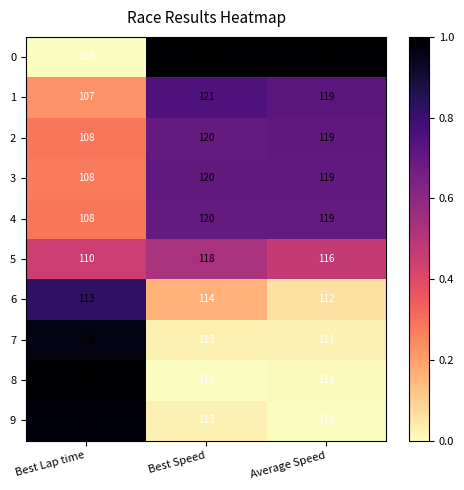

What is the greatest value displayed?

123